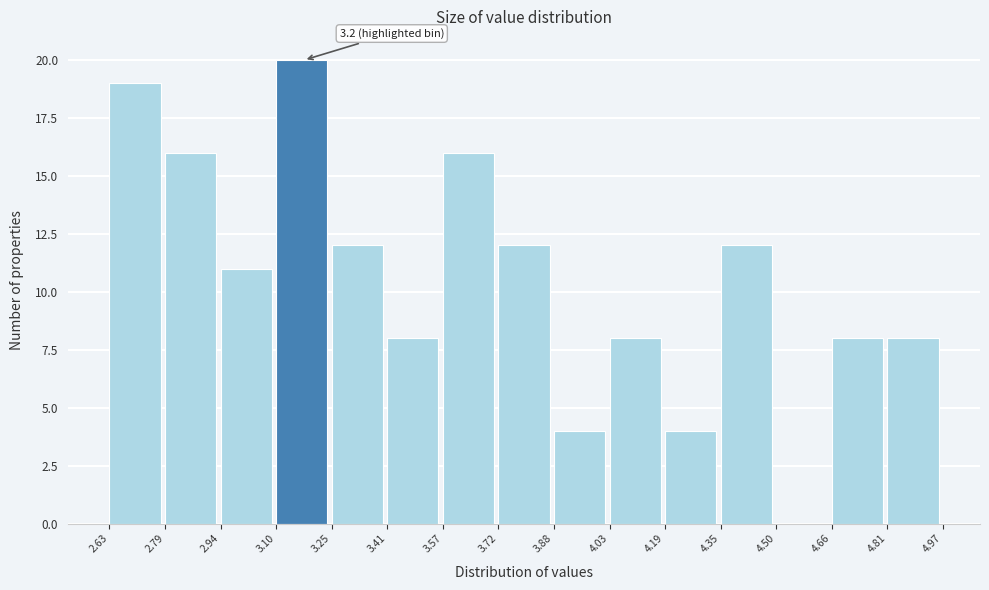

Which range on the x-axis has the tallest bar?

3.10 to 3.25